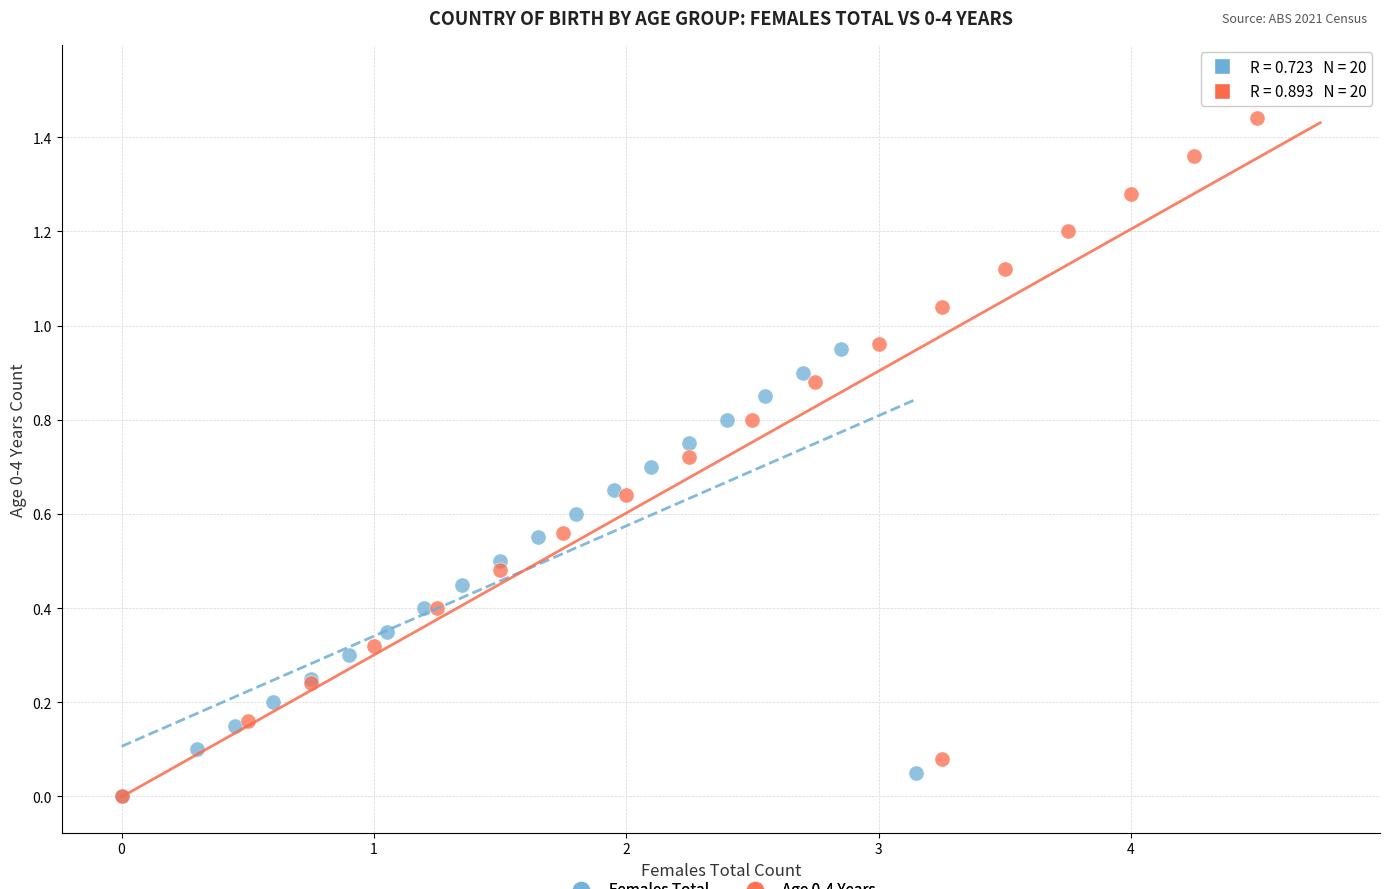

What are all the series names shown in the legend?

Females Total, Age 0-4 Years